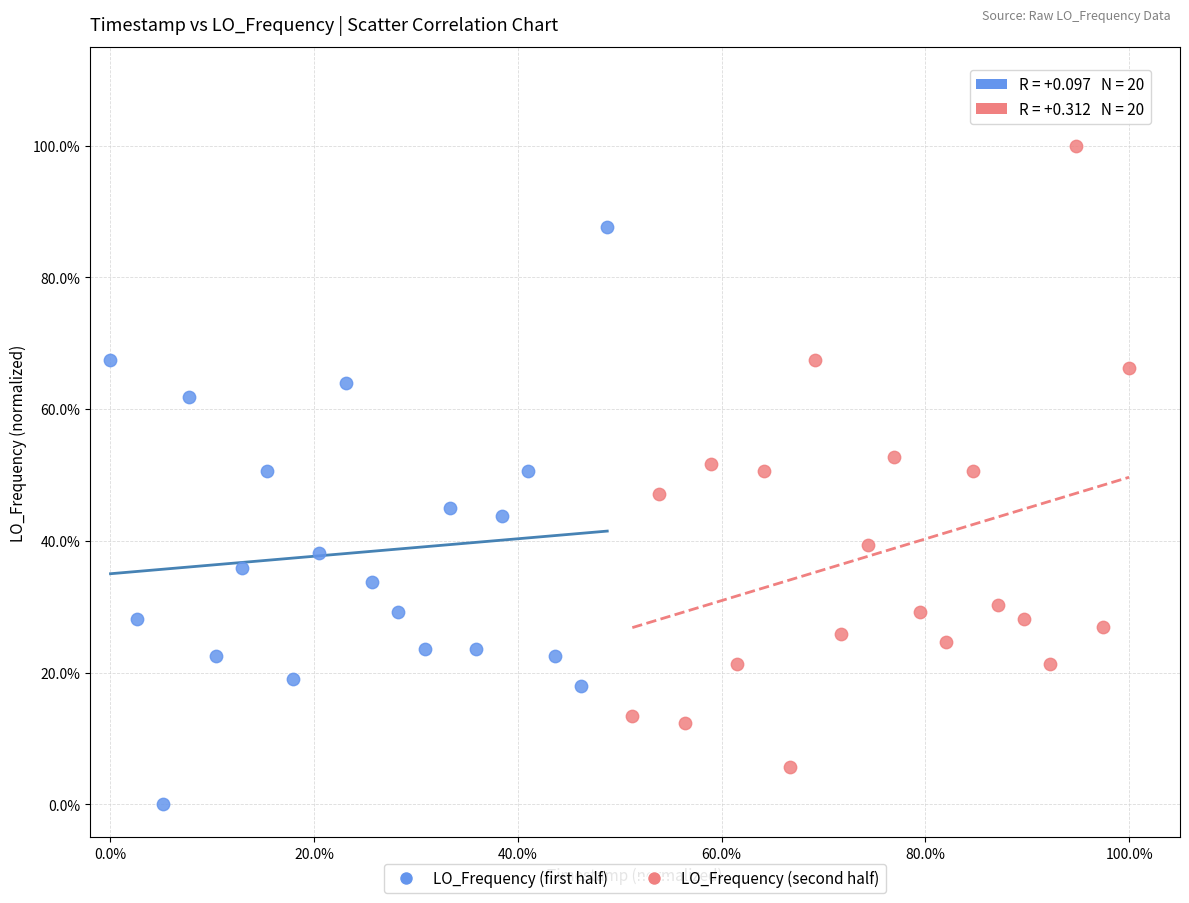

Which series reaches the minimum Y coordinate?

LO_Frequency (first half)